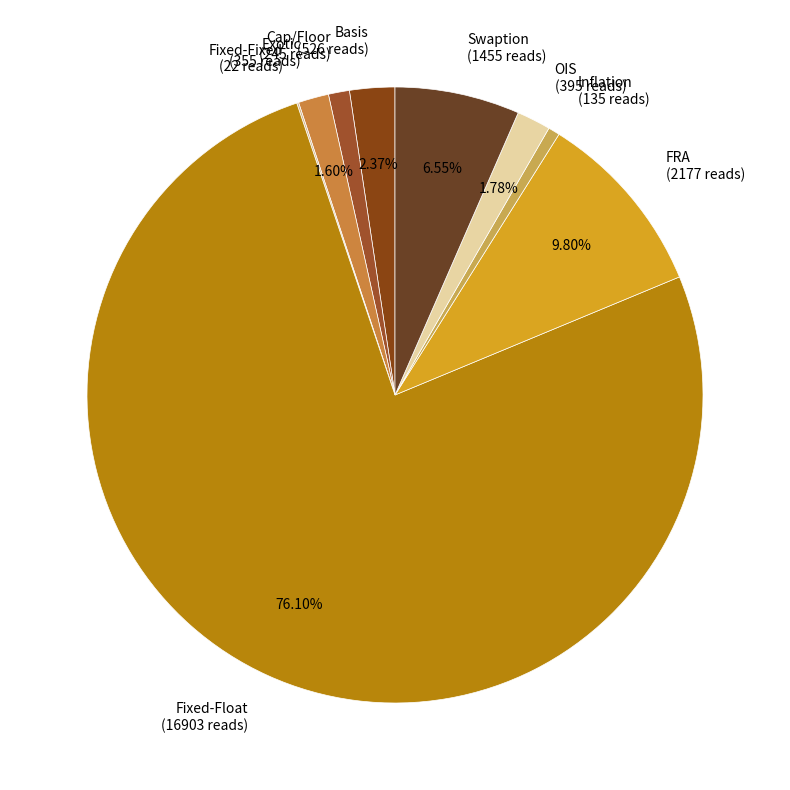

To the nearest percent, what portion does Fixed-Float represent?

76%